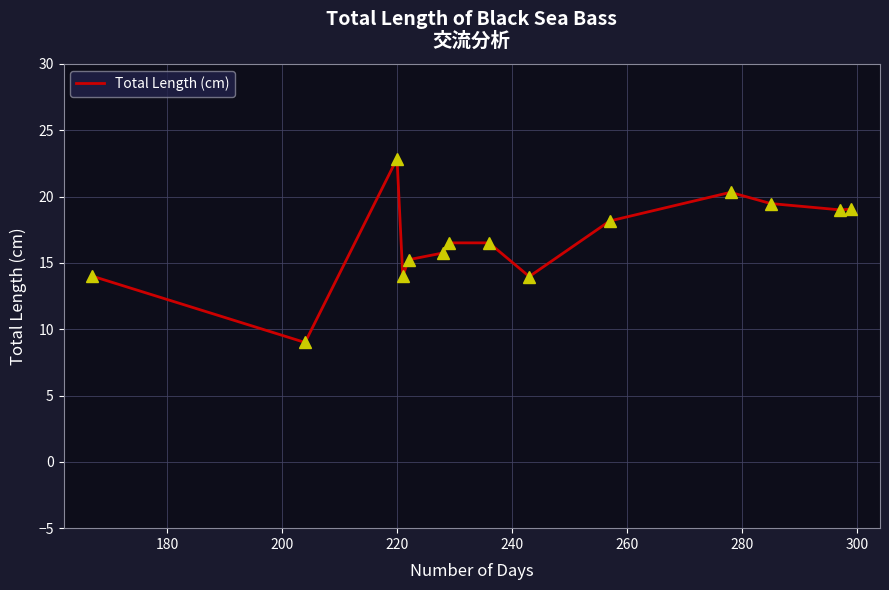

What is the greatest value displayed?

22.9